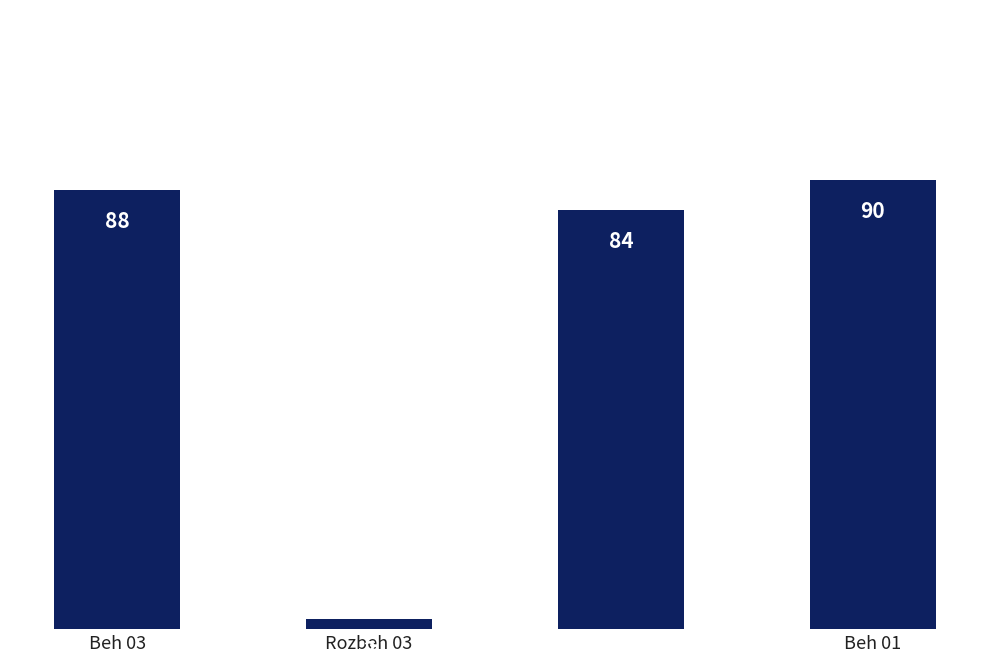

What is the greatest value displayed?

90